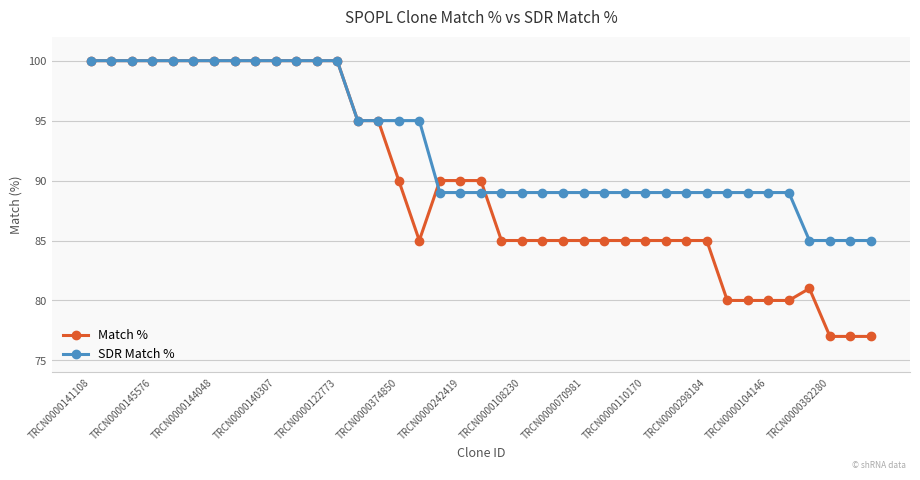

Which series has the widest spread of values?

Match %